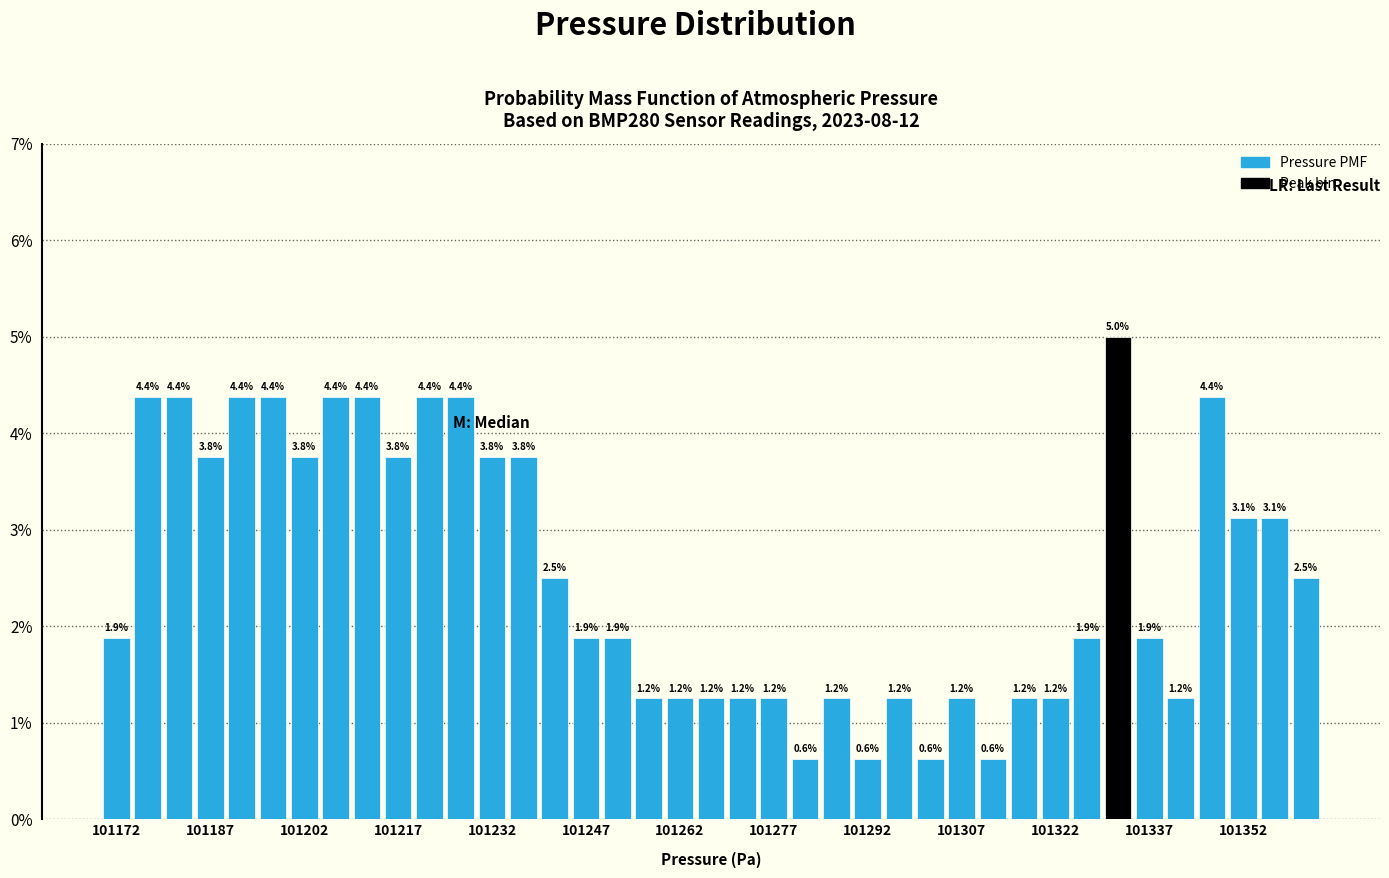

Read against the x-axis, roughly where is the centre of the tallest bar?

101332